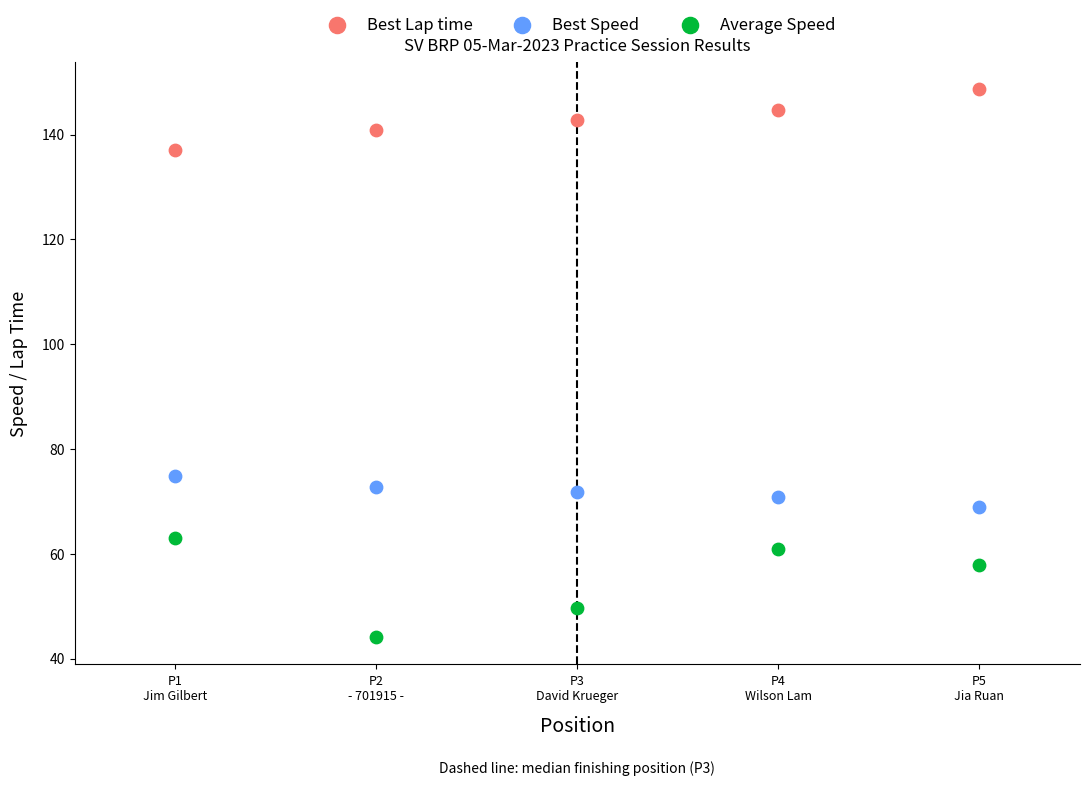

Across all series, what Y value is closest to 96?

74.9